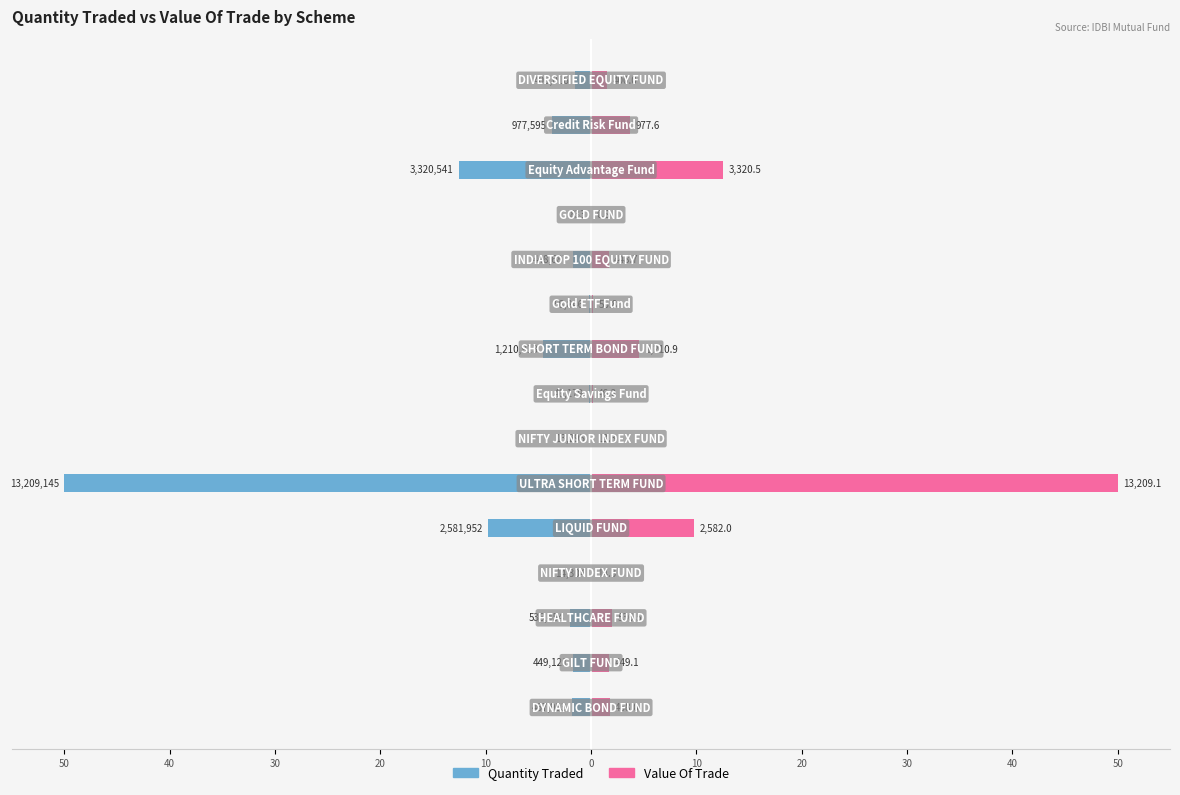

The value of Quantity Traded at 10 is -0.1. True or false?

False